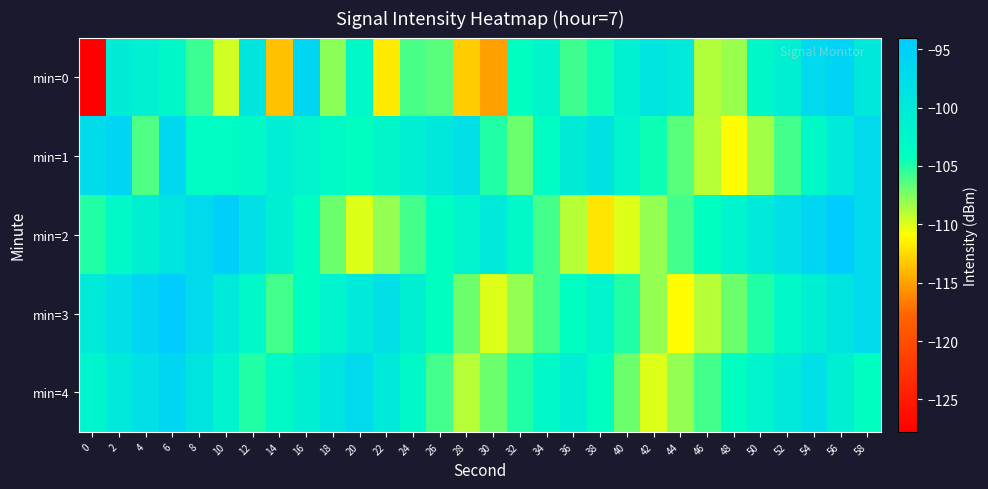

What is the difference between the highest and lowest values at 54?

7.0